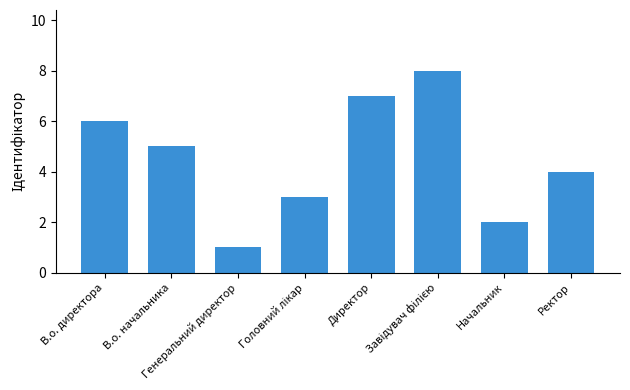

What is the change in value from Директор to Начальник?

-5